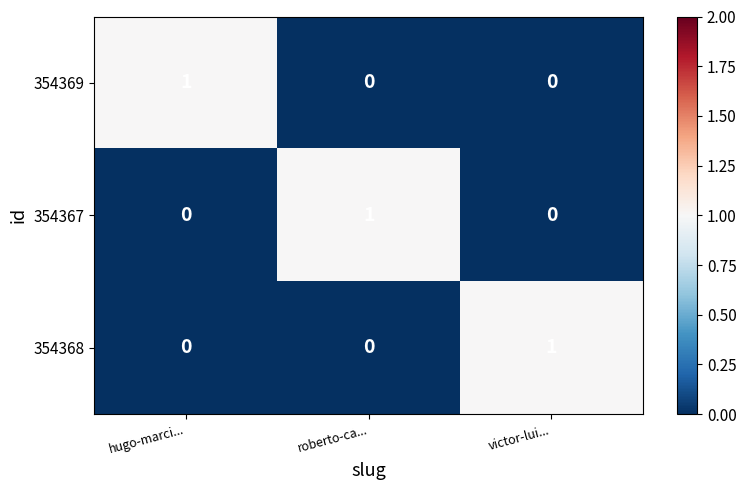

Is it true that 354368 equals 1 at victor-lui...?

True